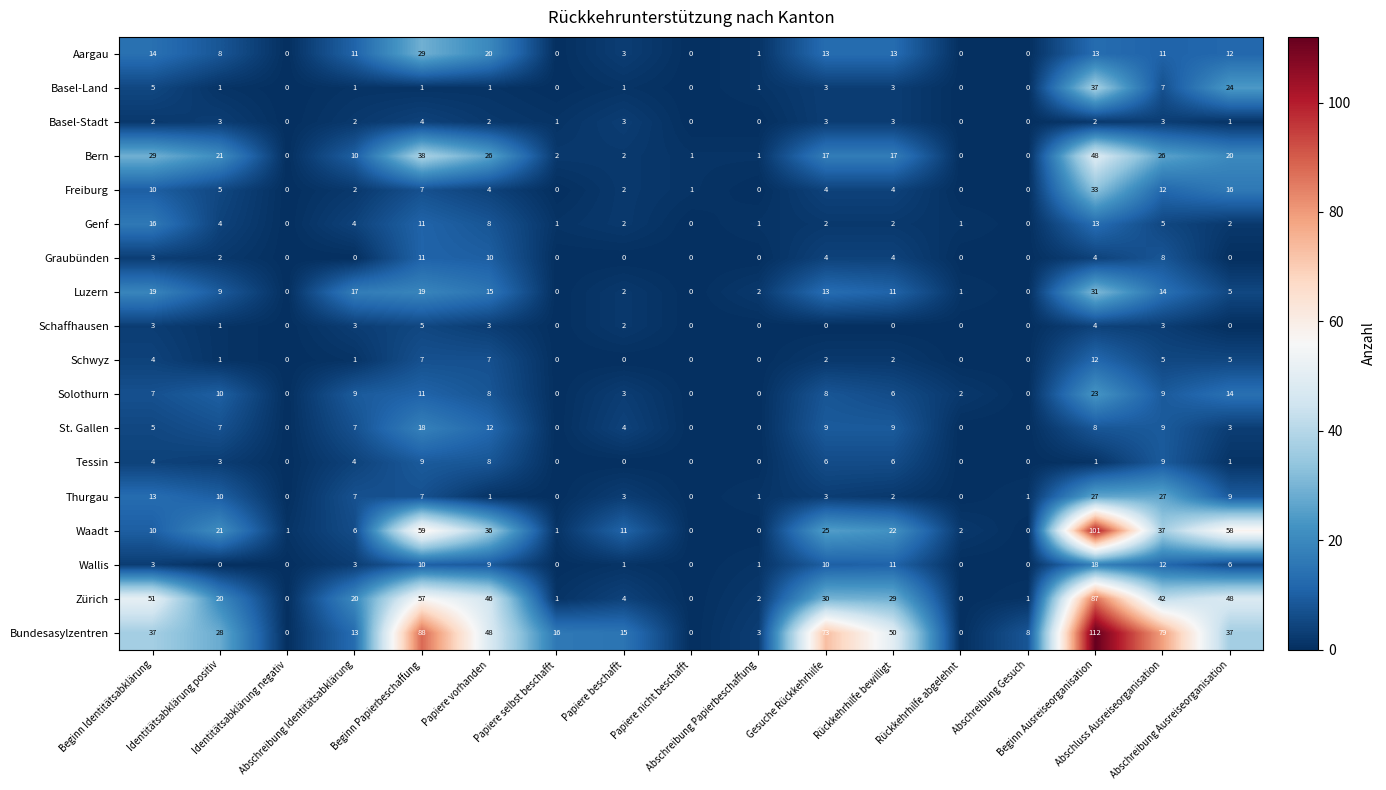

What is the total value across all series at Papiere nicht beschafft?

2